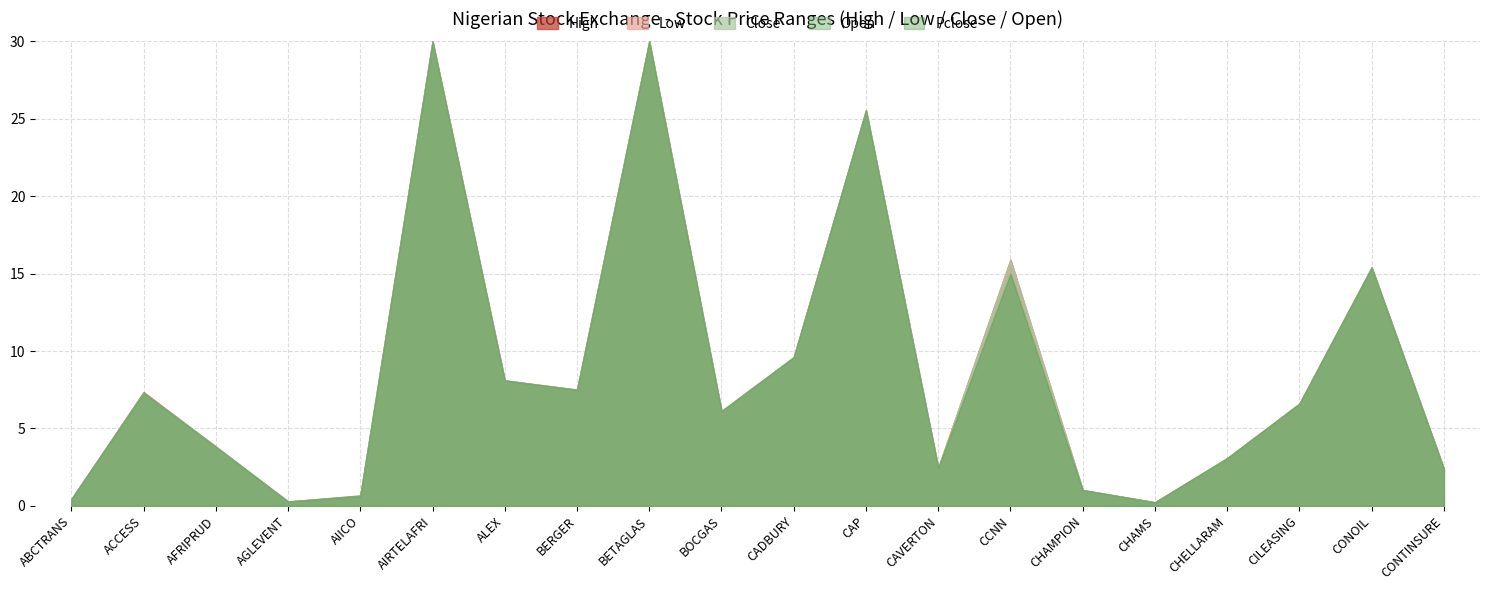

True or false: Volume has a value of 7630.8 at BETAGLAS.

False